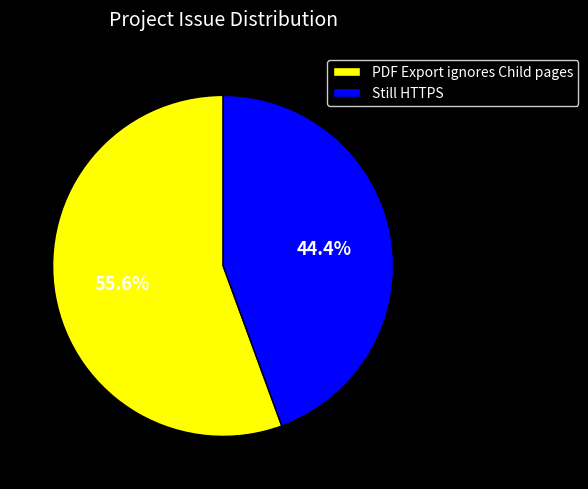

Is the sum of PDF Export ignores Child pages and Still HTTPS greater than half?

Yes